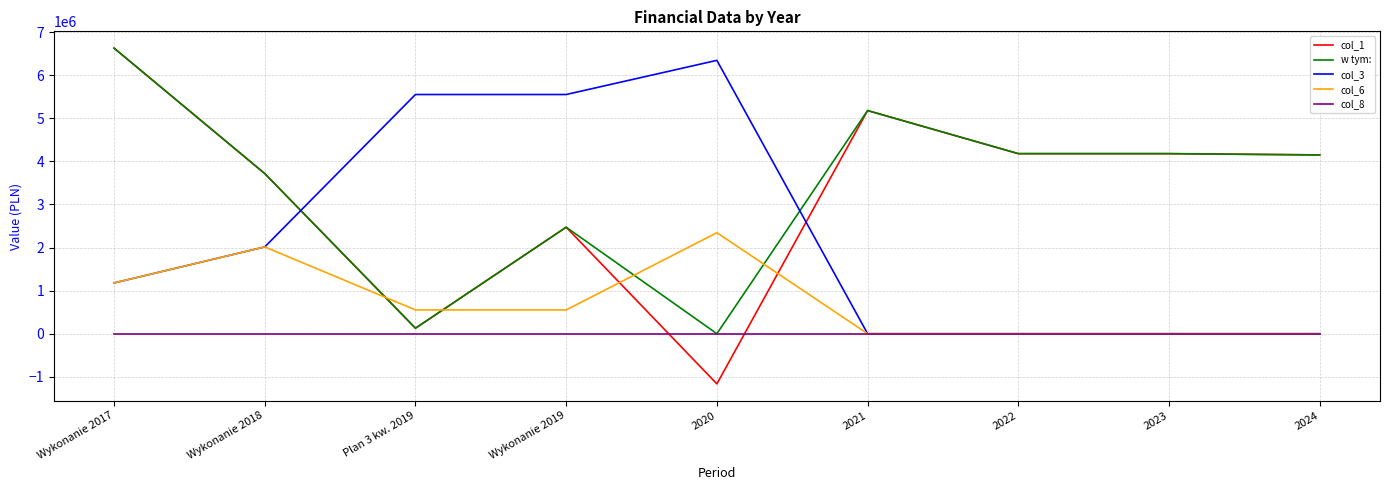

Is it true that col_6 equals -795851.6 at 2022?

False